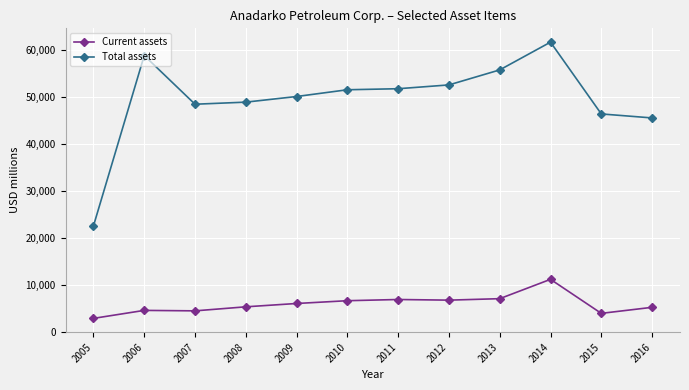

Count the number of data series in this chart.

2